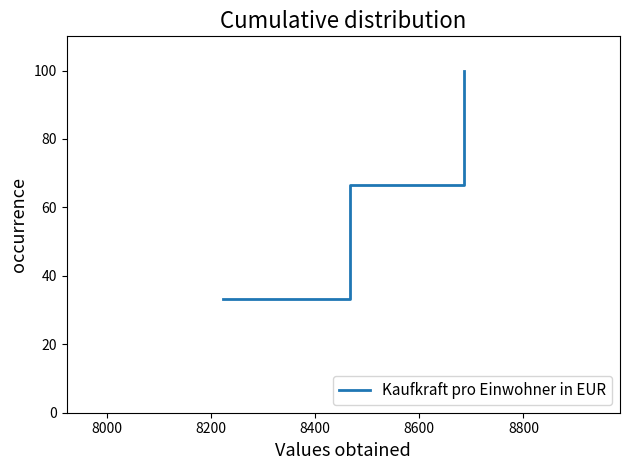

What is the minimum value shown in the chart?

33.3